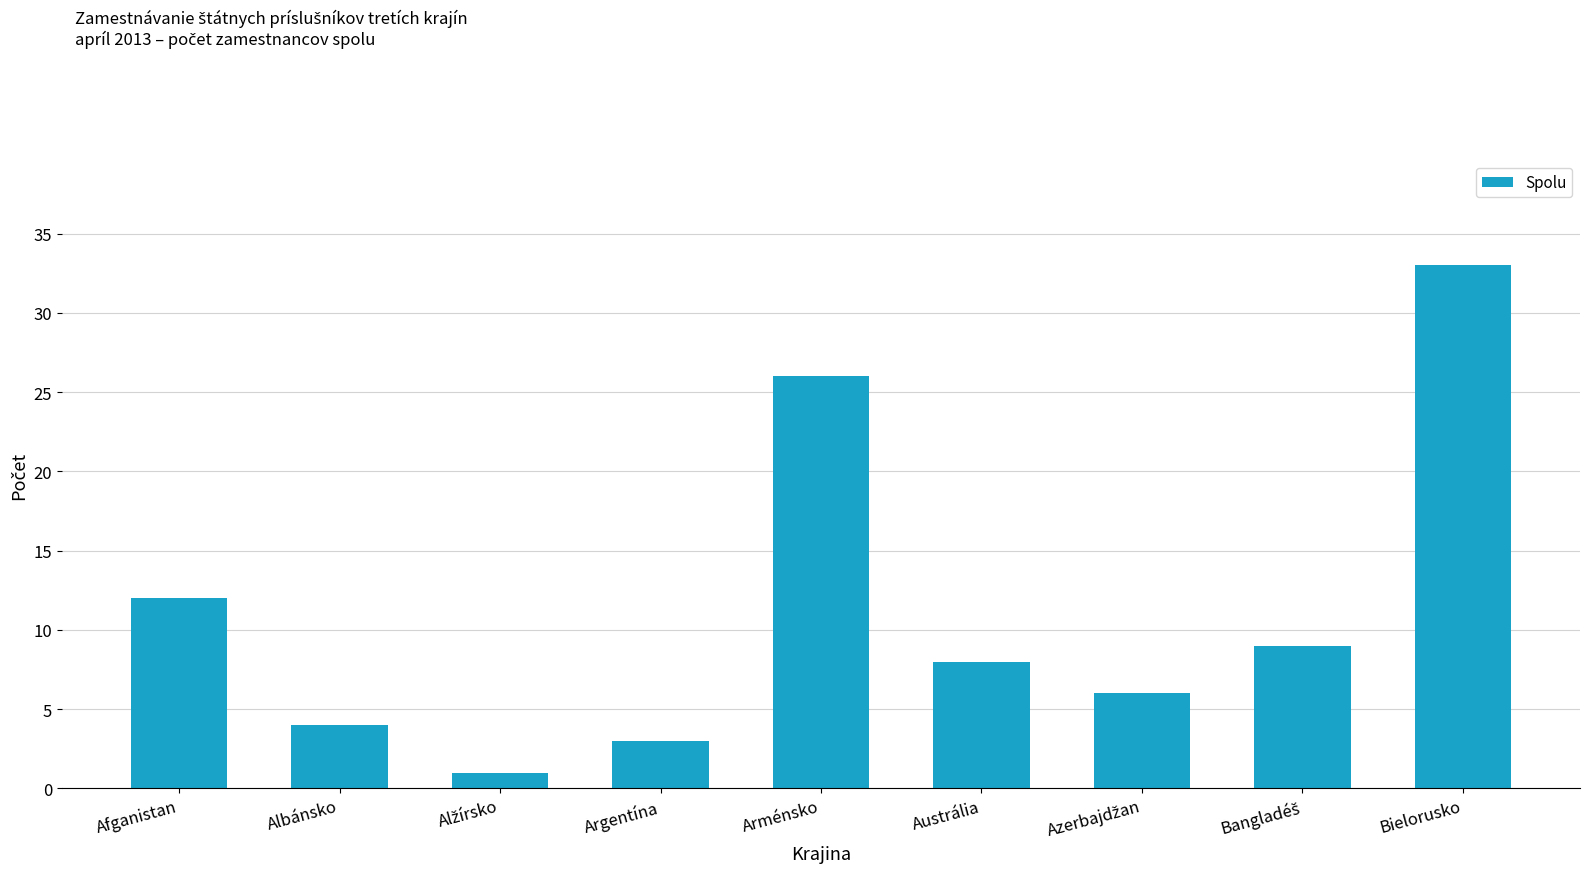

The value at Arménsko is 26. True or false?

True